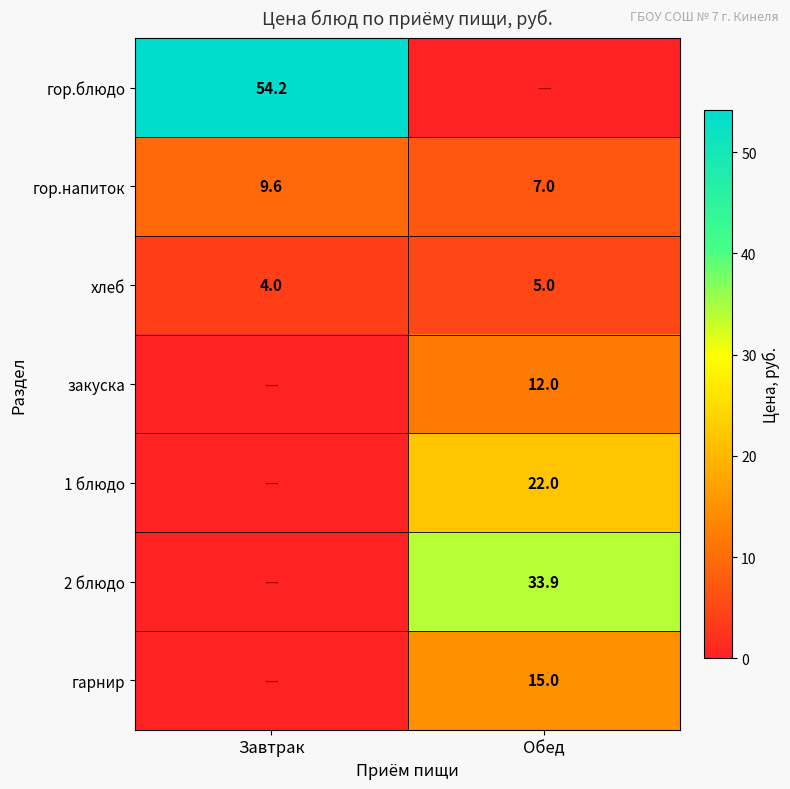

What is the average value of the гор.напиток series?

8.3